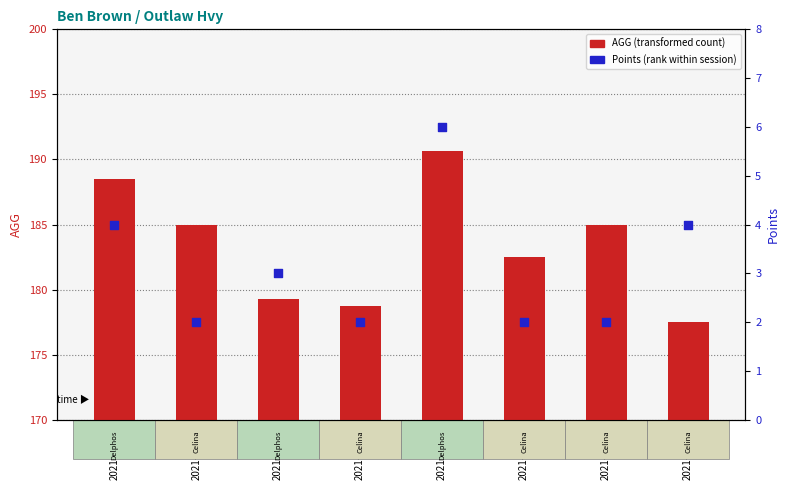

Which series has the largest Y range (max minus min)?

AGG